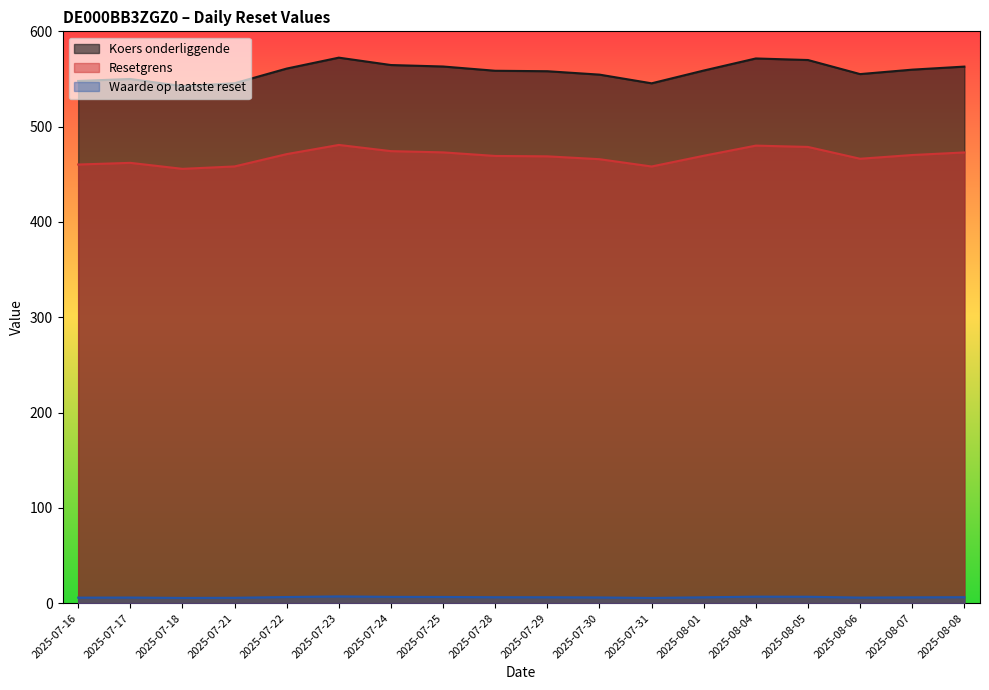

Reading right to left, extract all data points from this chart.

Waarde op laatste reset: 6.3	6.1	5.8	6.7	6.8	6.2	5.5	6.0	6.2	6.2	6.5	6.6	7.1	6.4	5.7	5.5	5.9	5.8
Resetgrens: 472.9	470.2	466.3	478.7	480.1	469.5	458.2	465.8	468.8	469.2	473.0	474.3	480.8	471.2	458.2	455.7	462.0	460.3
Koers onderliggende: 563.0	559.8	555.1	569.9	571.5	558.9	545.5	554.6	558.1	558.6	563.1	564.6	572.4	560.9	545.5	542.5	550.0	547.9